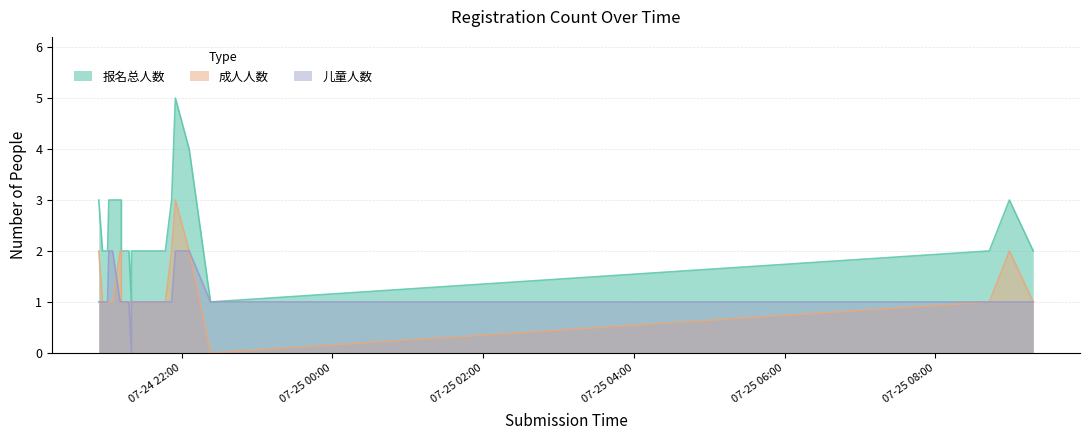

Reading left to right, extract all data points from this chart.

报名总人数: 3	2	2	2	3	3	3	3	3	2	2	2	1	2	2	2	3	5	4	1	2	3	2
成人人数: 2	1	1	1	1	1	1	2	2	1	1	1	1	1	1	1	2	3	2	0	1	2	1
儿童人数: 1	1	1	1	2	2	2	1	1	1	1	1	0	1	1	1	1	2	2	1	1	1	1